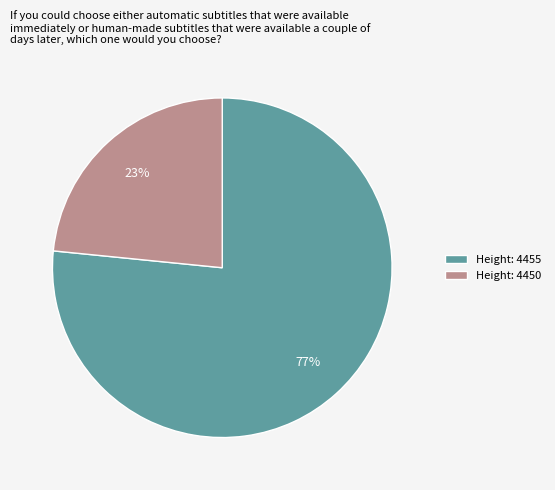

How many slices are in this pie chart?

2